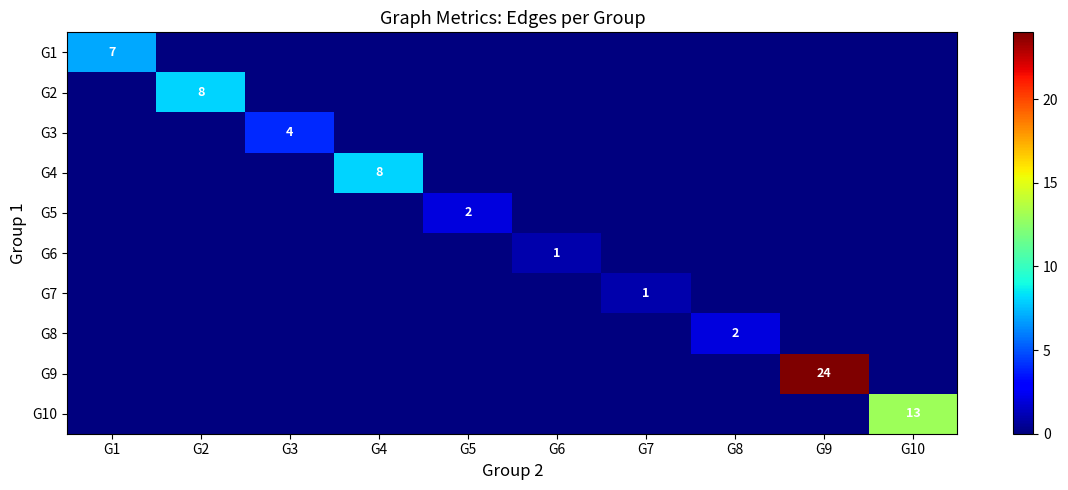

Is it true that G7 equals 1 at G7?

True